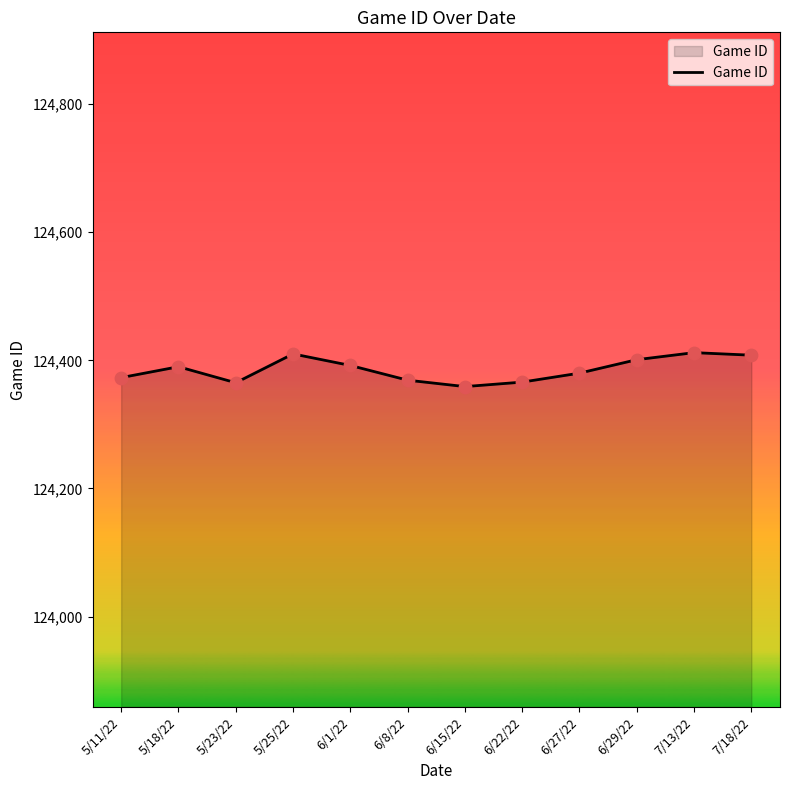

Which has a higher value, 5/18/22 or 5/25/22?

5/25/22